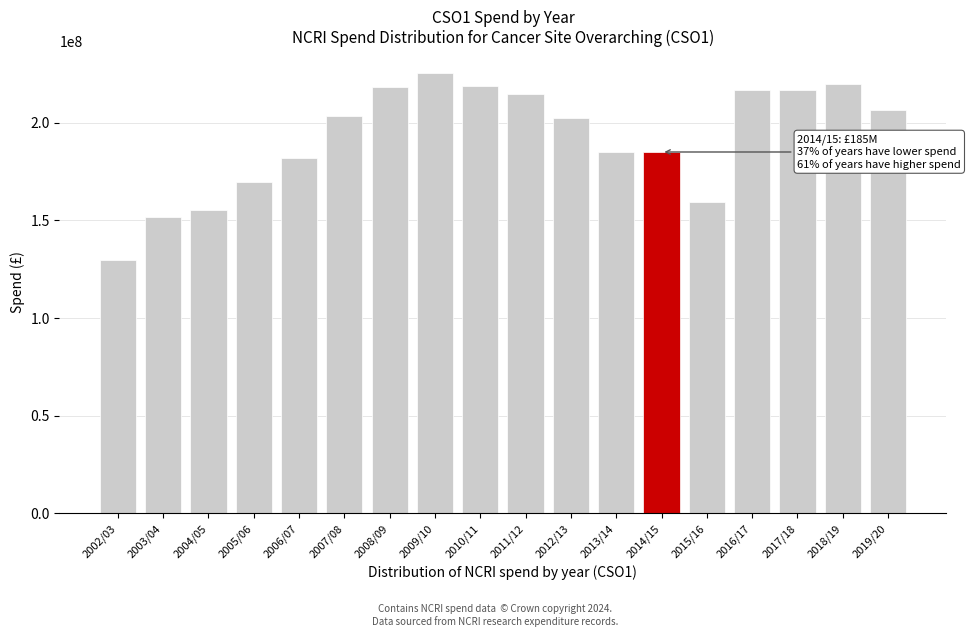

What is the ratio of the value at 2009/10 to the value at 2017/18?

1.0